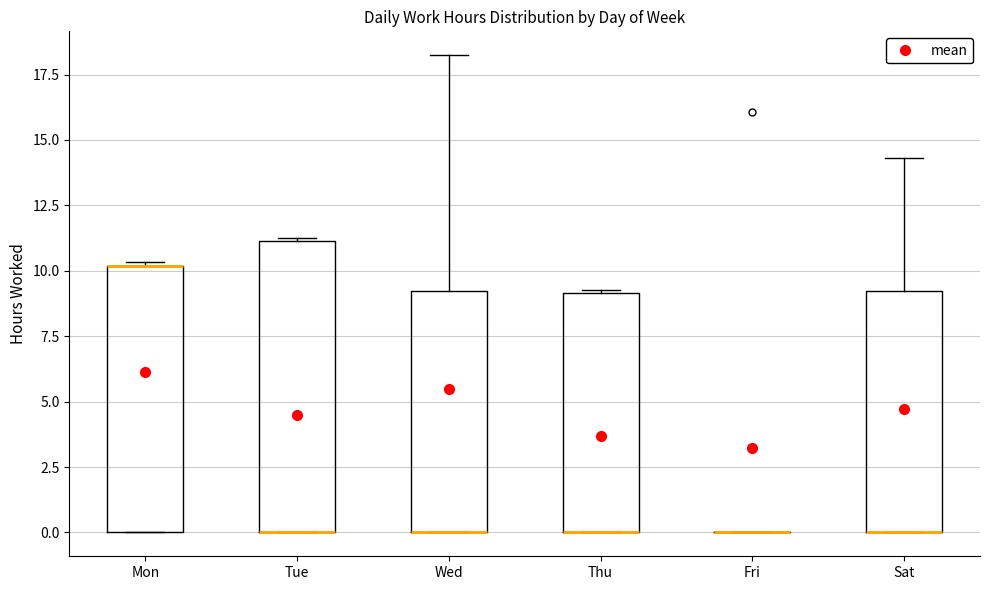

Where is the upper edge of the box for Thu on the y-axis? The values are not printed on the chart, so give them approximately, as read against the axis.

9.0